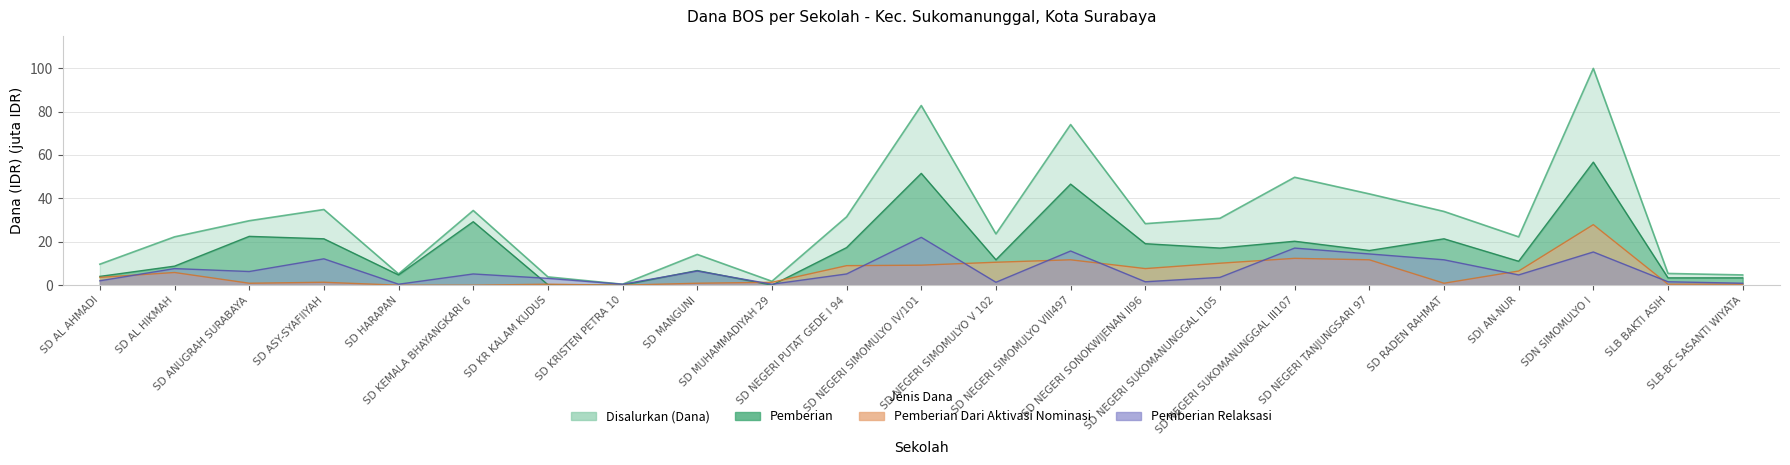

Which label corresponds to the largest value in the chart?

SDN SIMOMULYO I